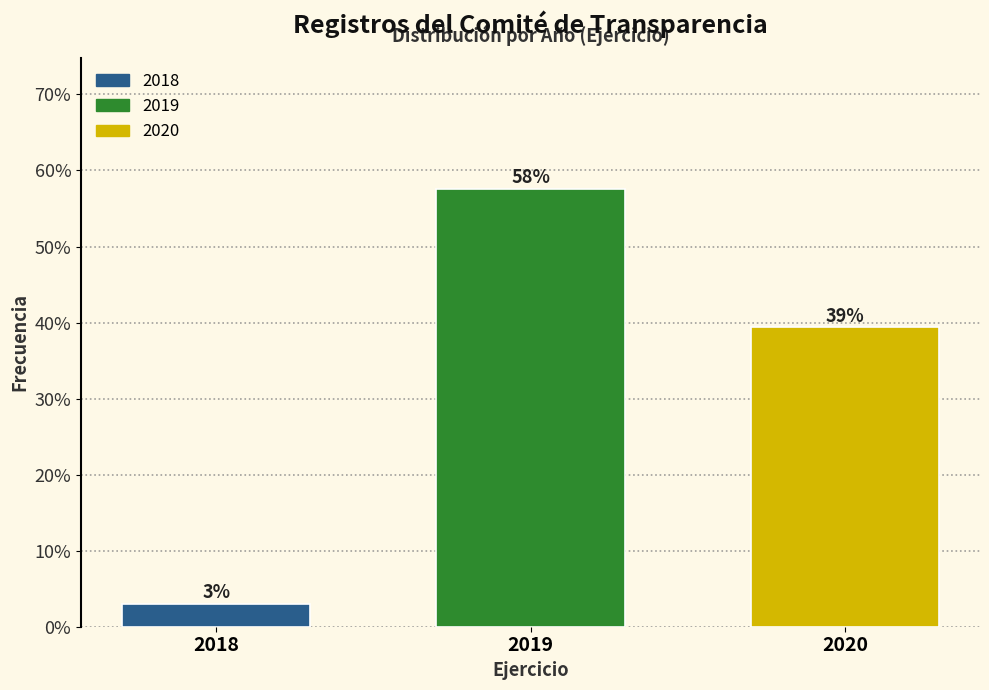

Are the bars horizontal?

No